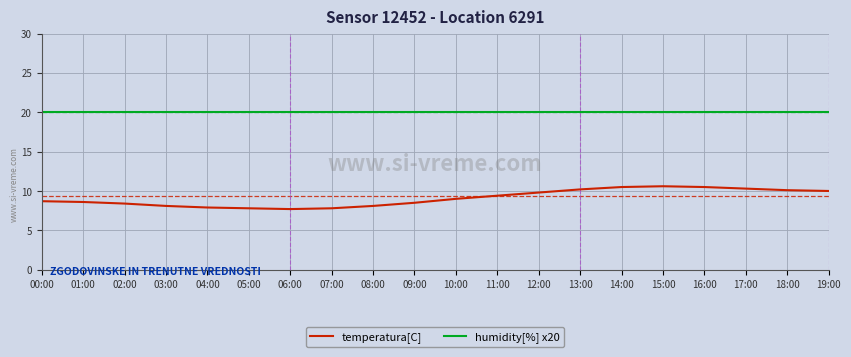

What position from the right is 17:00?

3